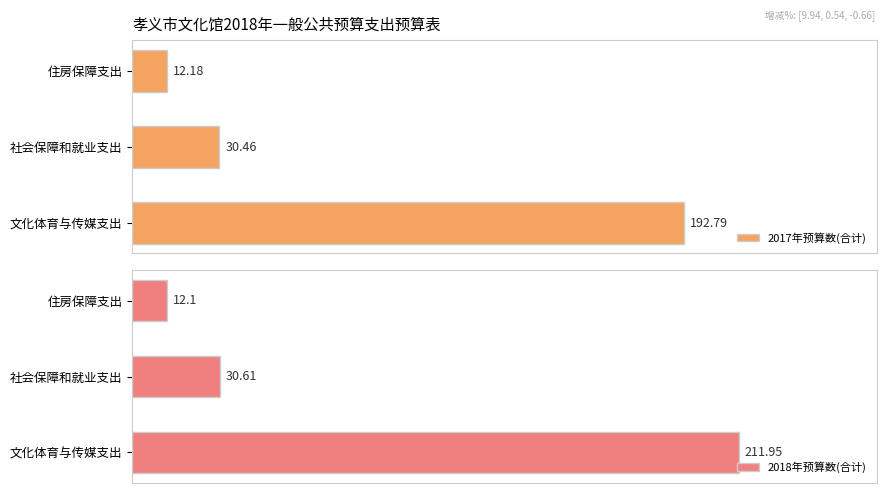

List the series in order of their overall mean, highest first.

2018年预算数(合计), 2017年预算数(合计)